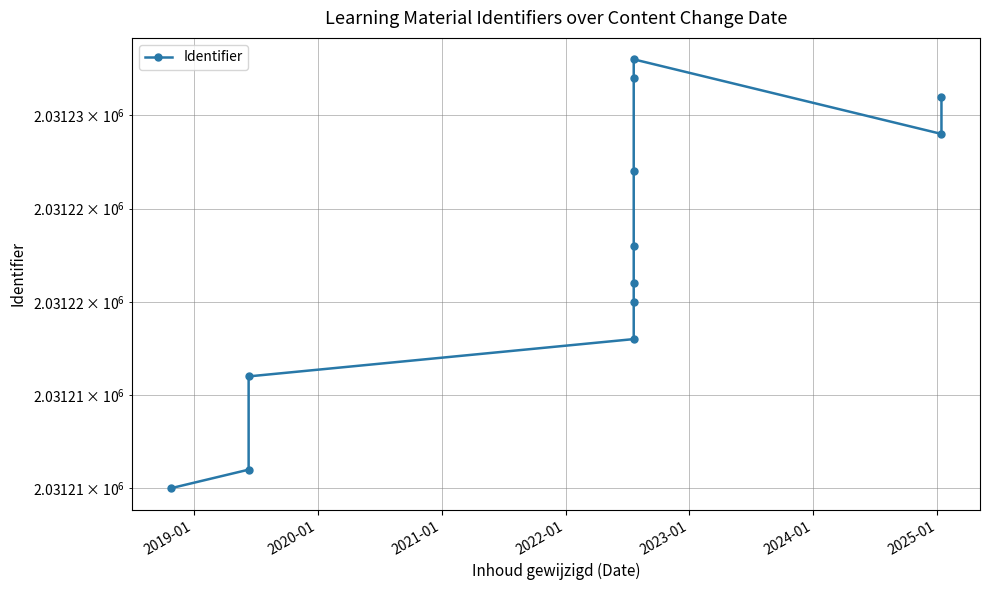

Between 2019-01 and 2025-01, which is larger?

2025-01